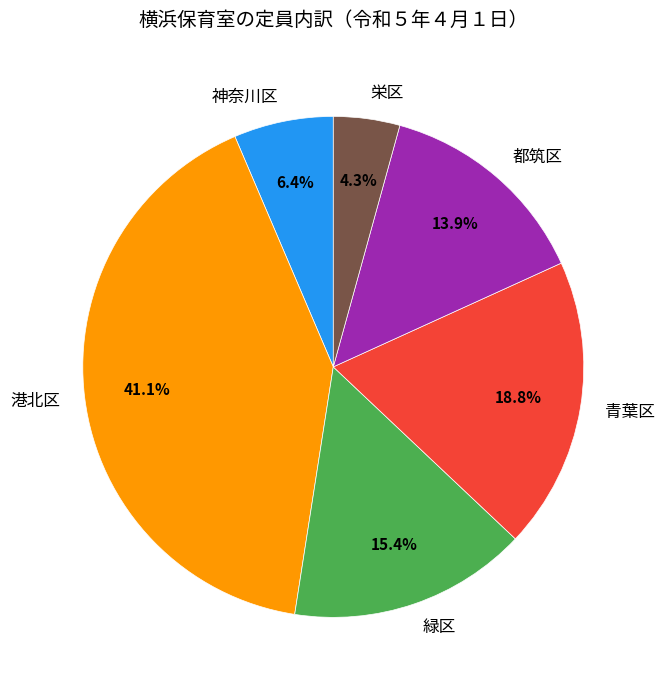

To the nearest percent, what is the difference between the largest and smallest slice percentages?

37%